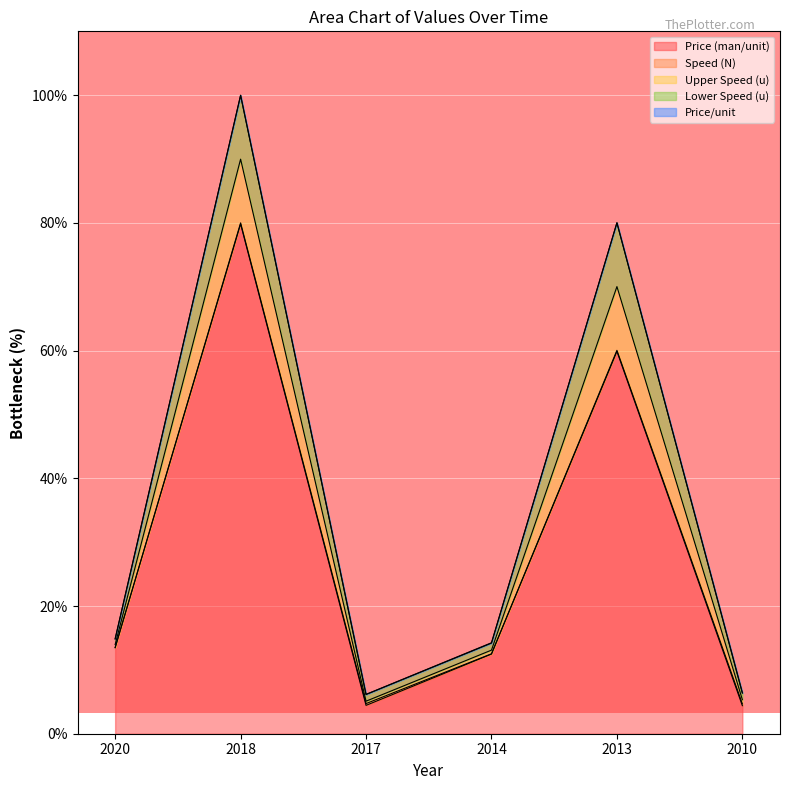

What is the sum of the Price (man/unit) values at 2017 and 2010?

8.8